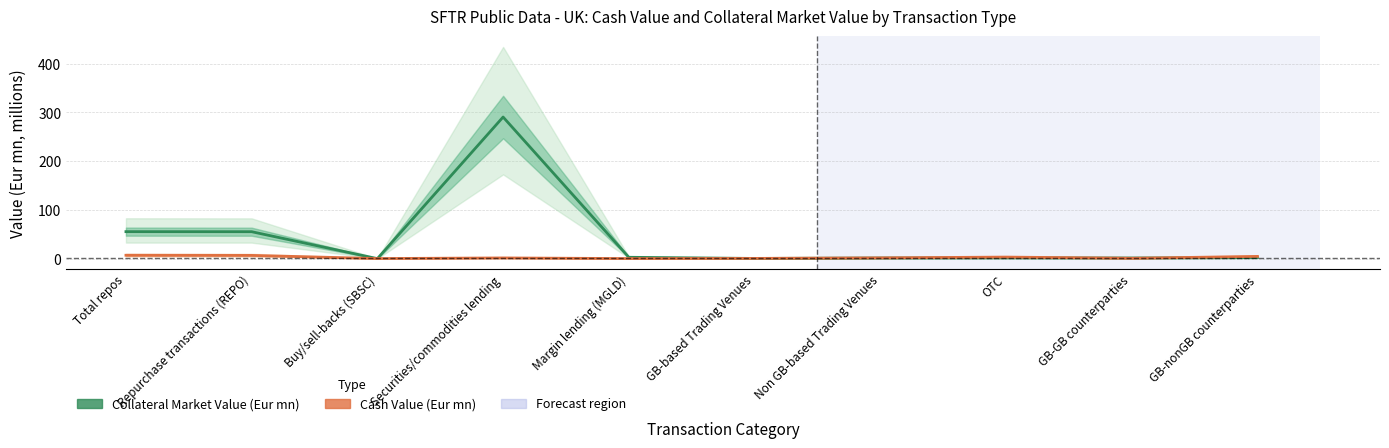

The Cash Value (Eur mn) series shows 3.3 at OTC. True or false?

True